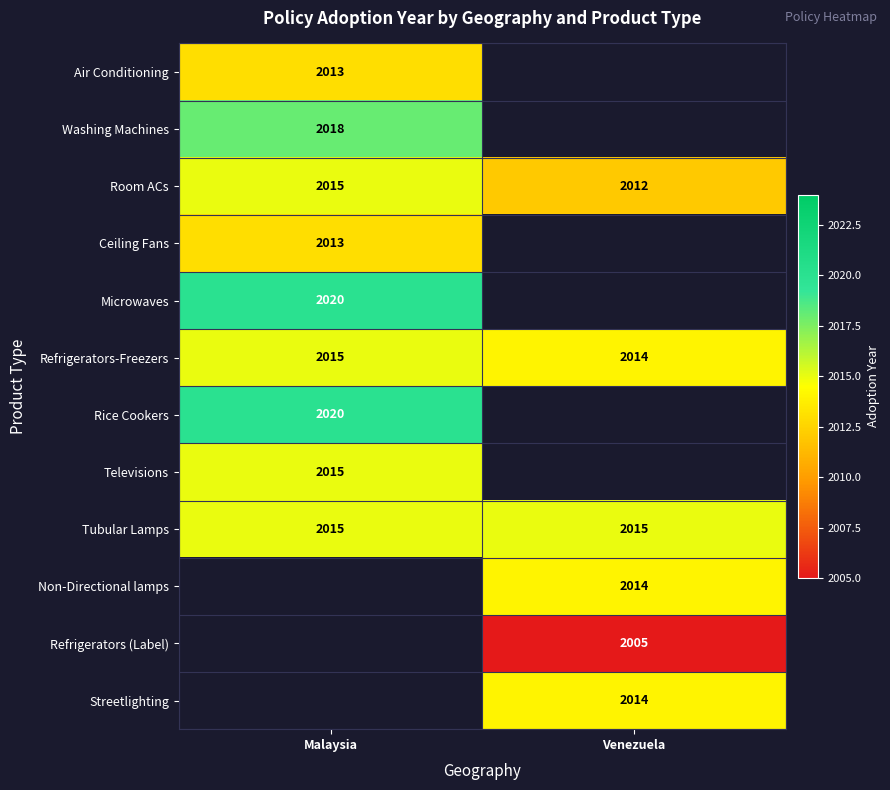

What is the greatest value displayed?

2020.0